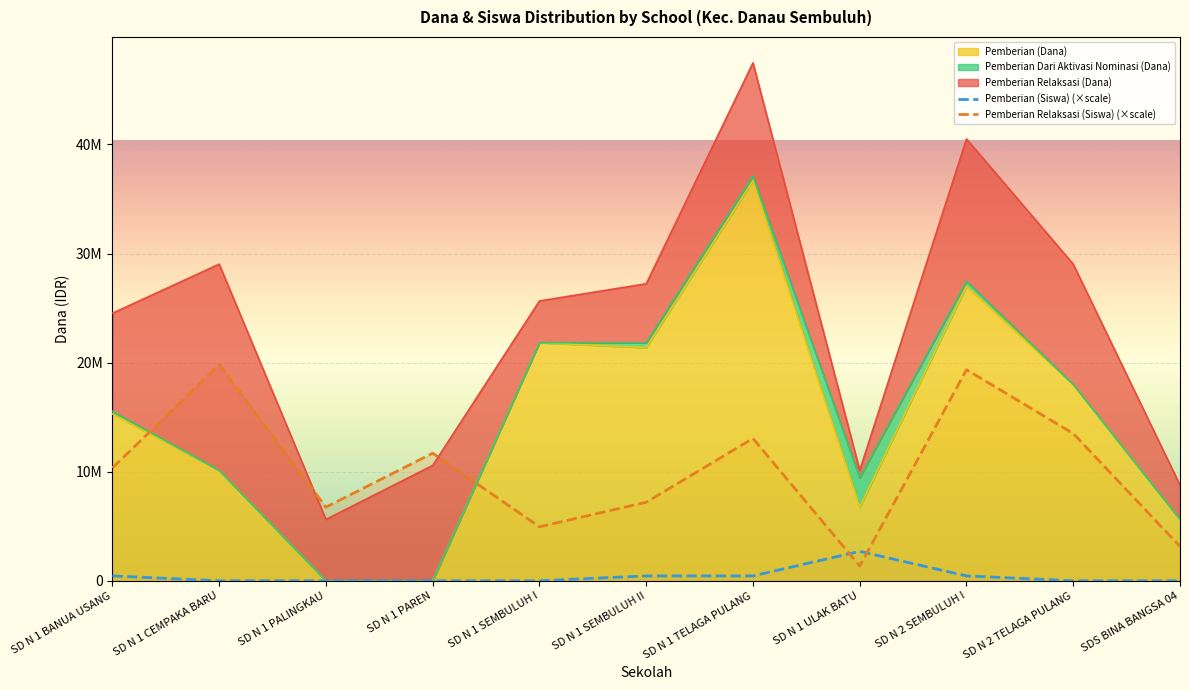

True or false: Pemberian Relaksasi (Siswa) (×scale) has a value of 12670609 at SD N 1 SEMBULUH II.

False